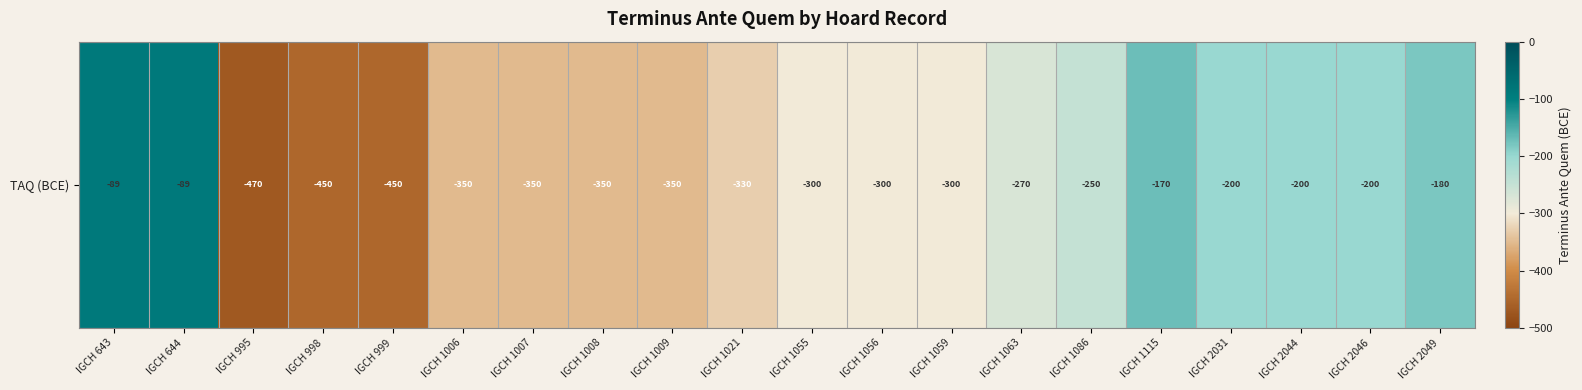

Count the number of data series in this chart.

1